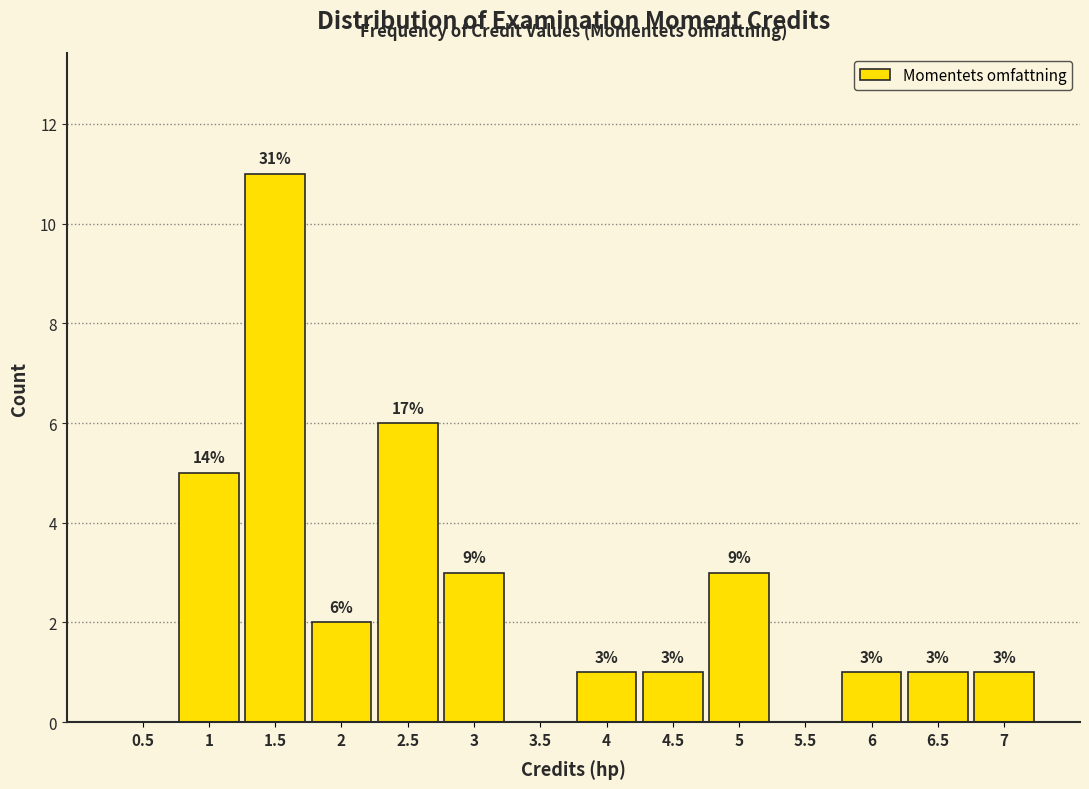

Over which range of the x-axis is the bar tallest?

1.25 to 1.75